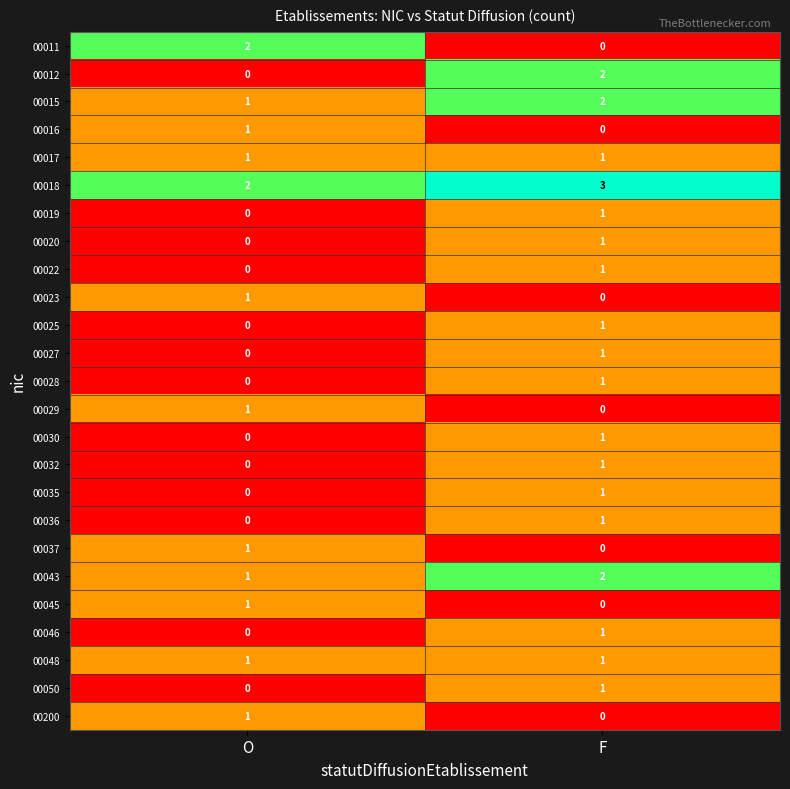

The value of 00037 at O is 1. True or false?

True